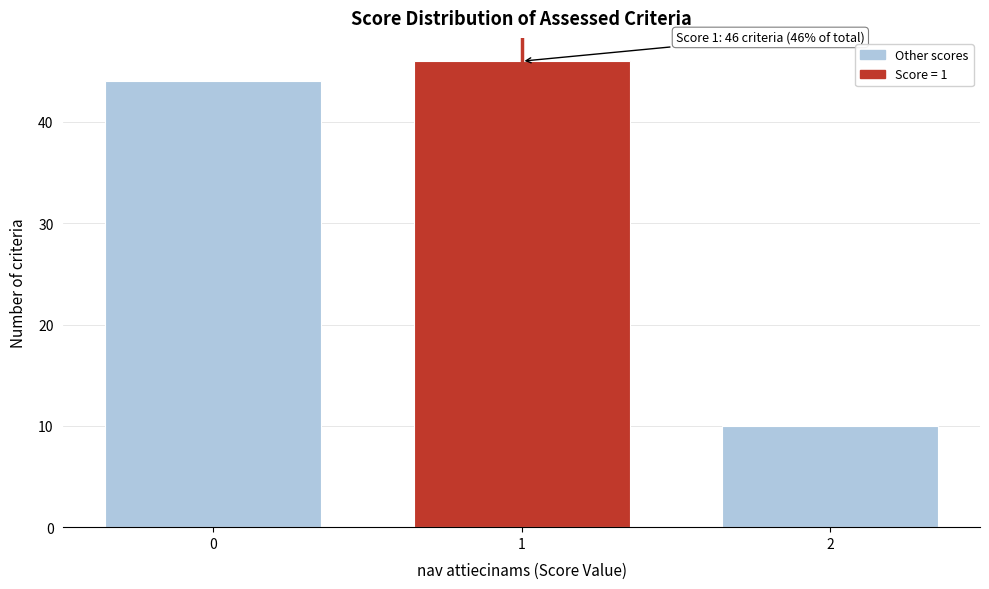

Reading left to right, extract all data points from this chart.

44	46	10